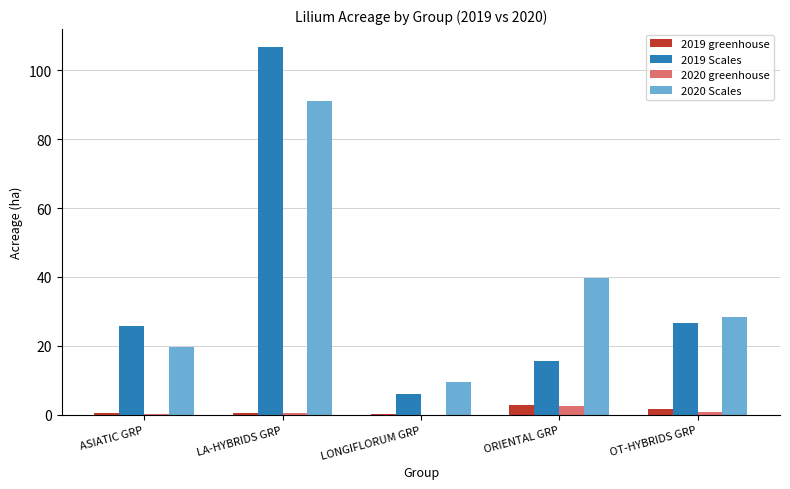

How many values in the 2020 Scales series exceed 28?

3